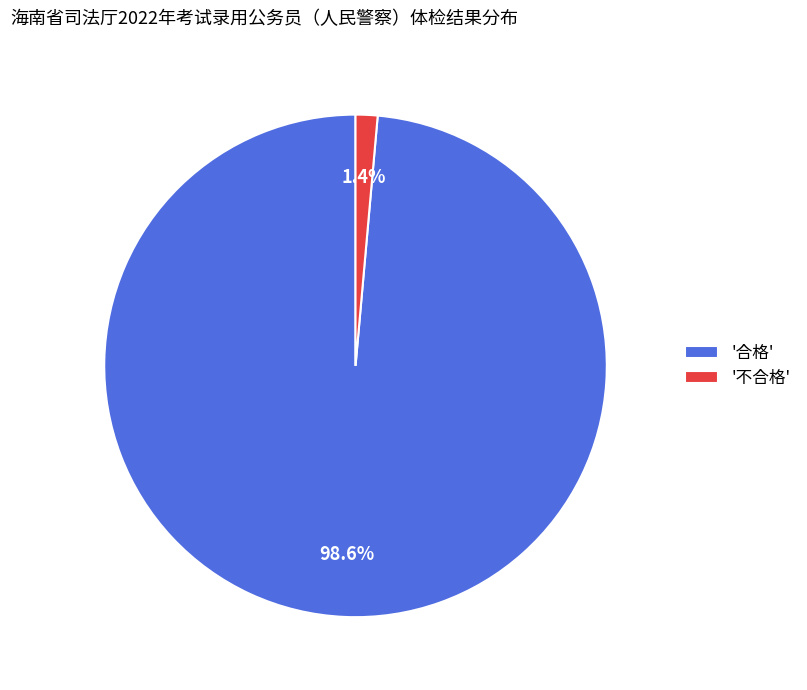

To the nearest percent, what is the average slice percentage?

50%